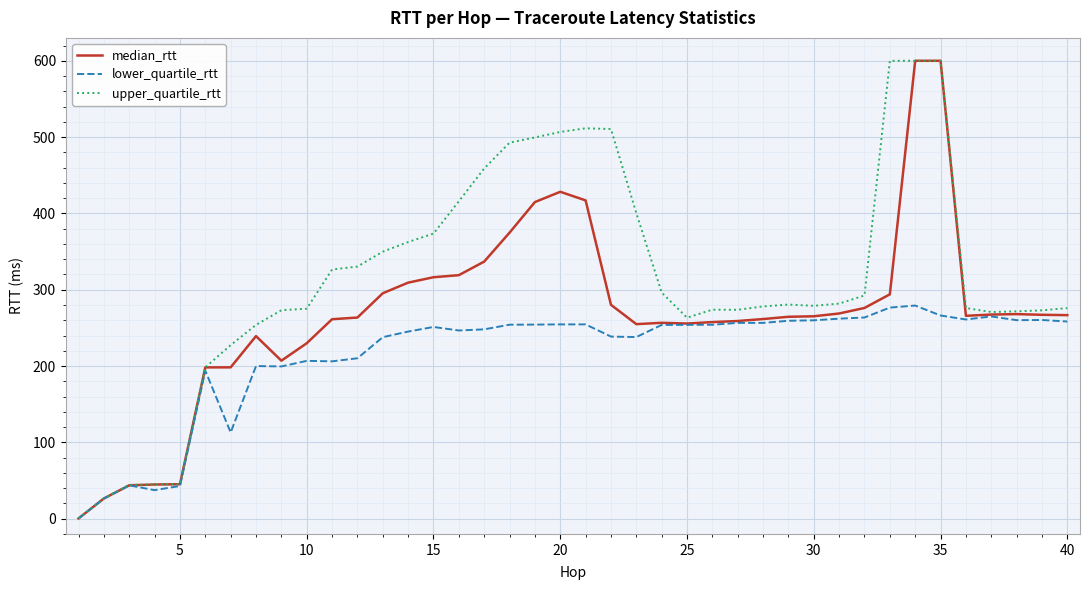

Rank the series by their average value, from lowest to highest.

lower_quartile_rtt, median_rtt, upper_quartile_rtt